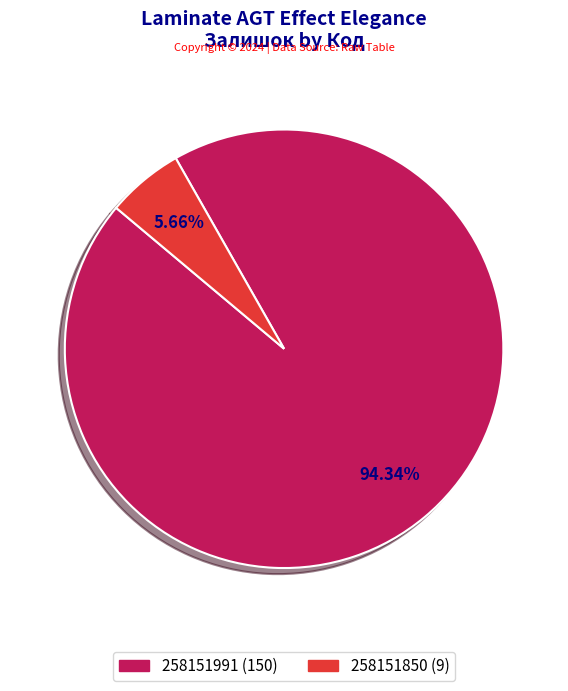

What is the ratio of the value at 258151991 (150) to the value at 258151850 (9)?

16.7